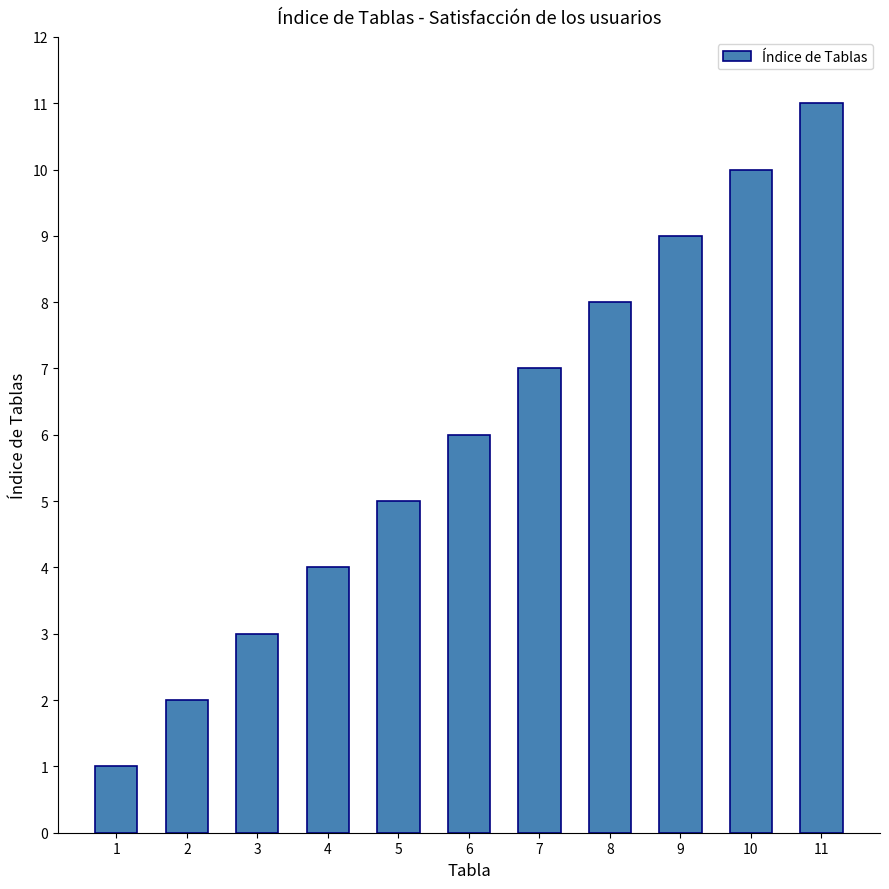

What is the smallest value displayed?

1